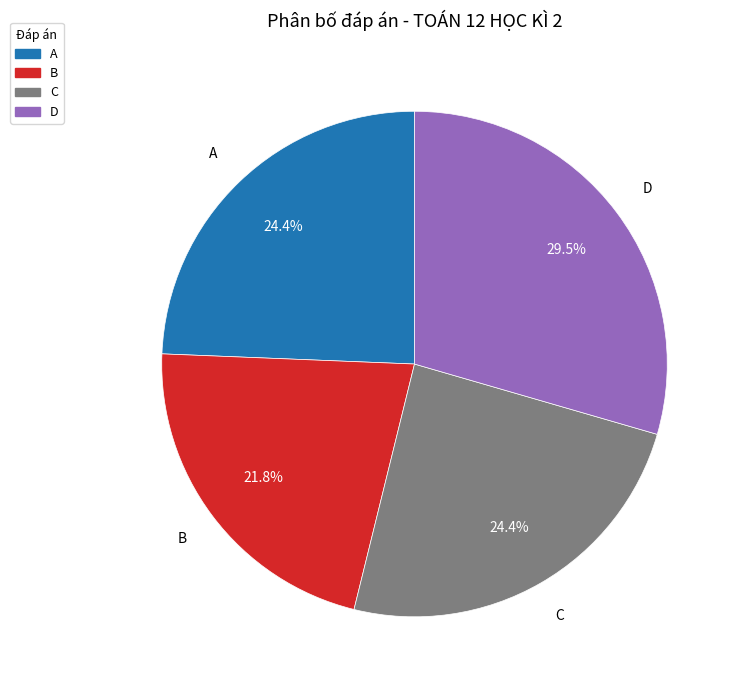

What percentage do C and D together represent?

53.8%